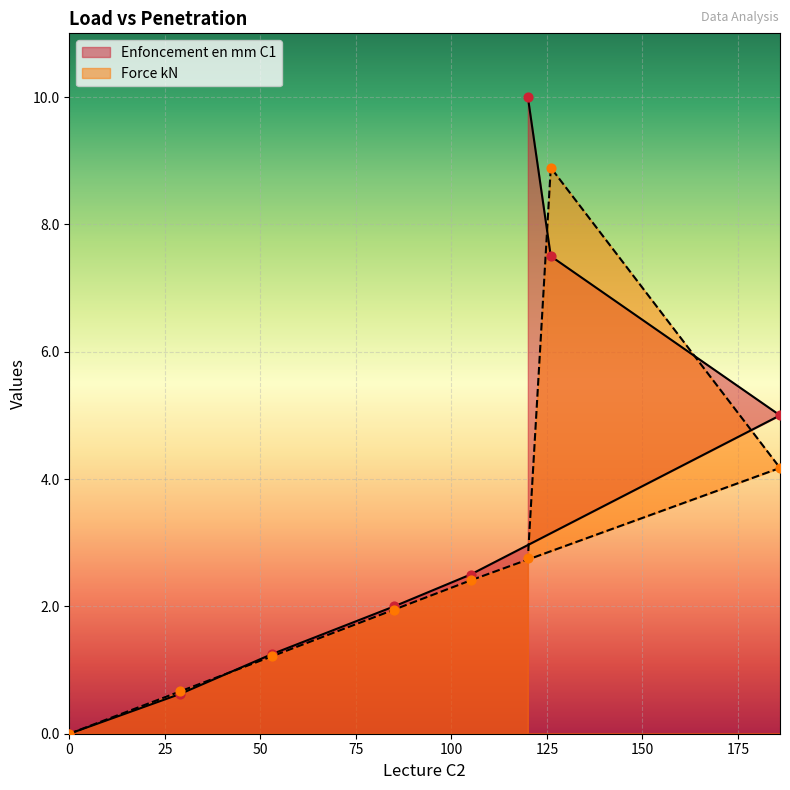

Is the value of Enfoncement en mm C1 at 53 greater than the value of Force kN at 29?

Yes